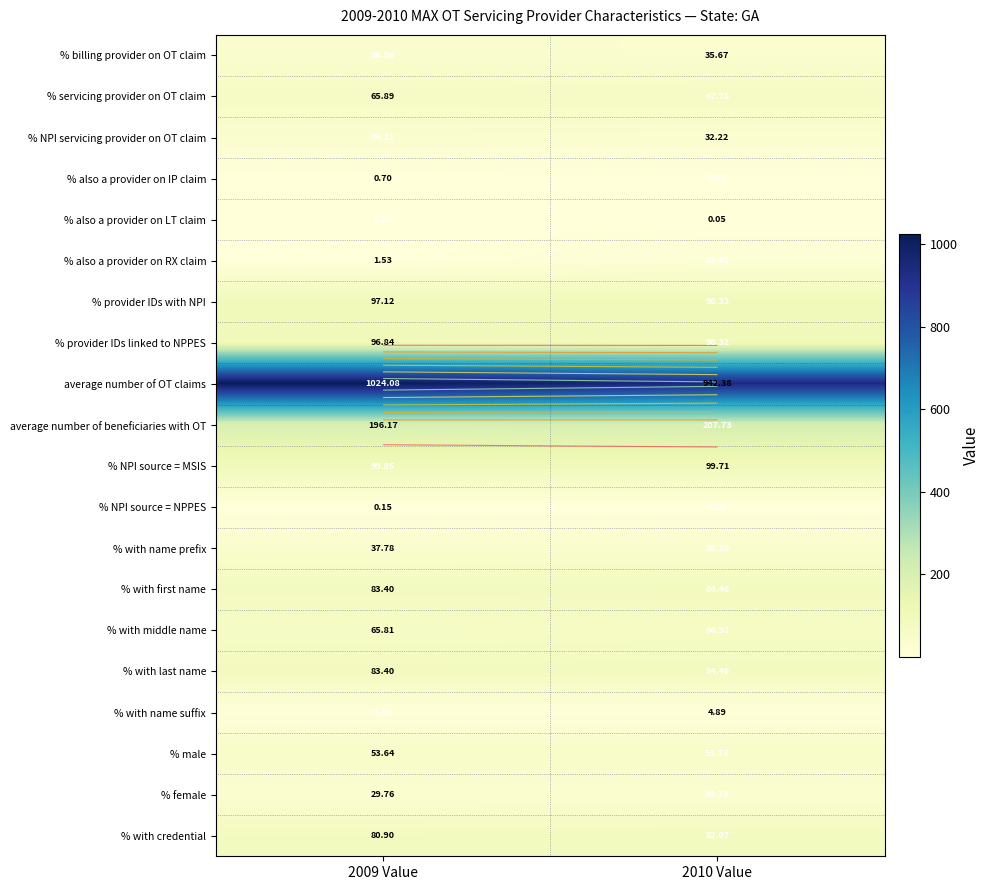

Rank the series by their maximum value, from lowest to highest.

% also a provider on LT claim, % NPI source = NPPES, % also a provider on IP claim, % with name suffix, % also a provider on RX claim, % female, % NPI servicing provider on OT claim, % billing provider on OT claim, % with name prefix, % male, % with middle name, % servicing provider on OT claim, % with credential, % with first name, % with last name, % provider IDs linked to NPPES, % provider IDs with NPI, % NPI source = MSIS, average number of beneficiaries with OT, average number of OT claims